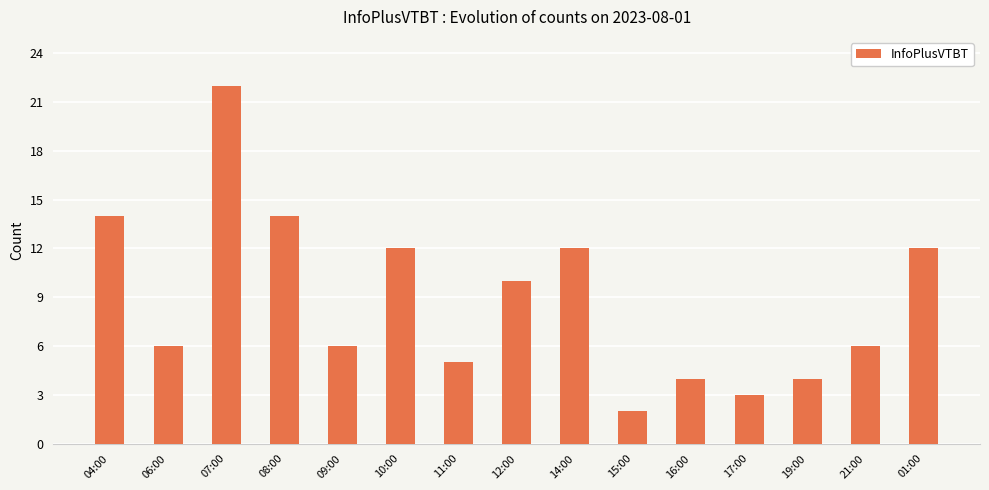

What is the difference between the maximum and minimum values?

20